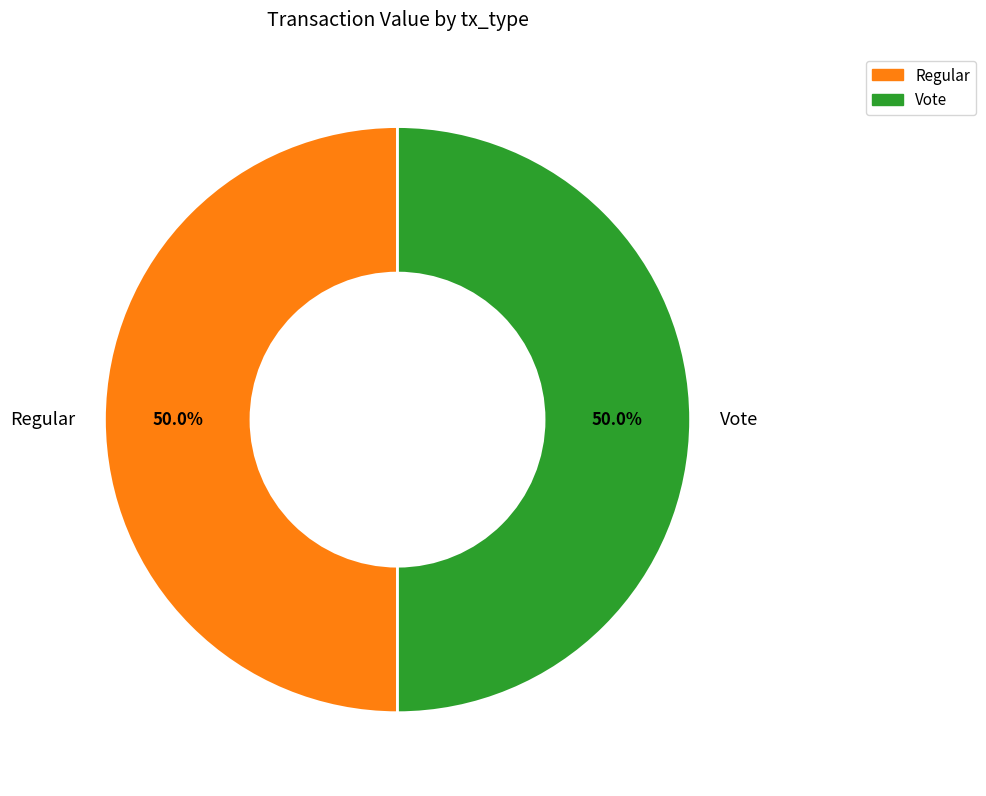

Approximately how many times larger is the value at Regular compared to Vote?

1.0